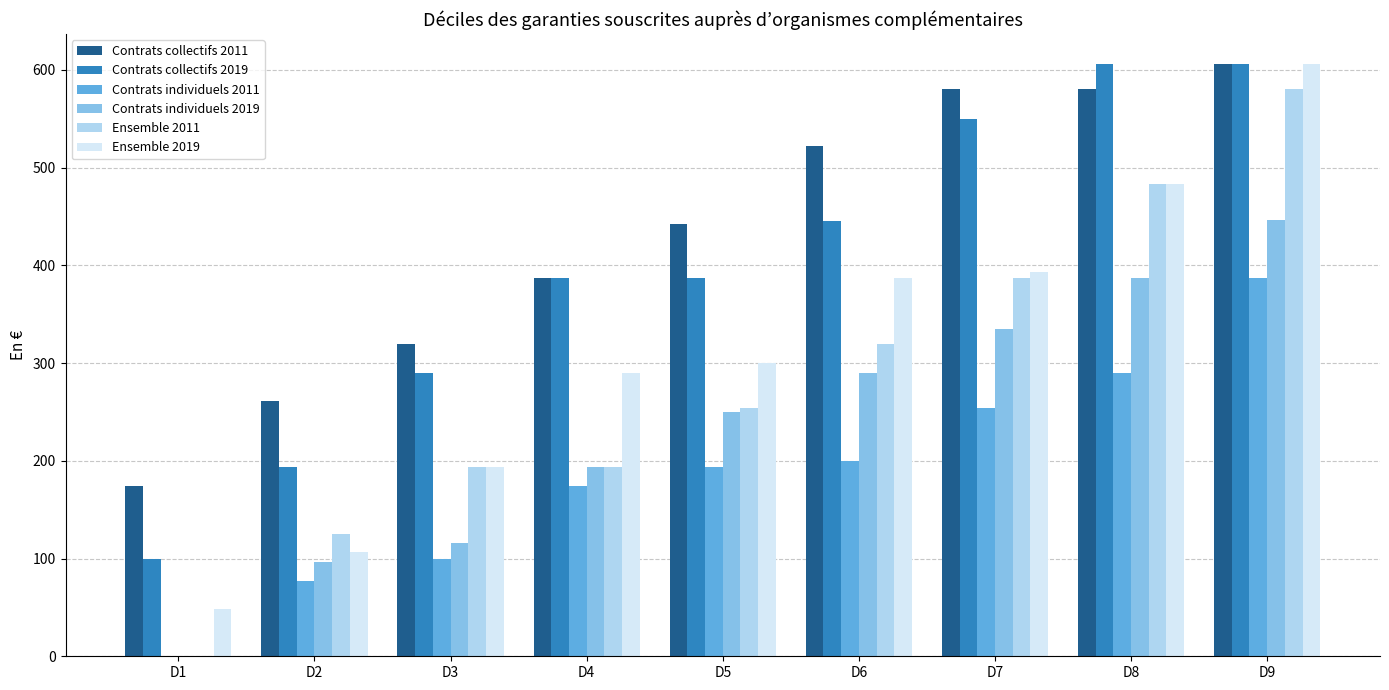

What is the difference between the Contrats individuels 2011 values at D9 and D4?

212.8